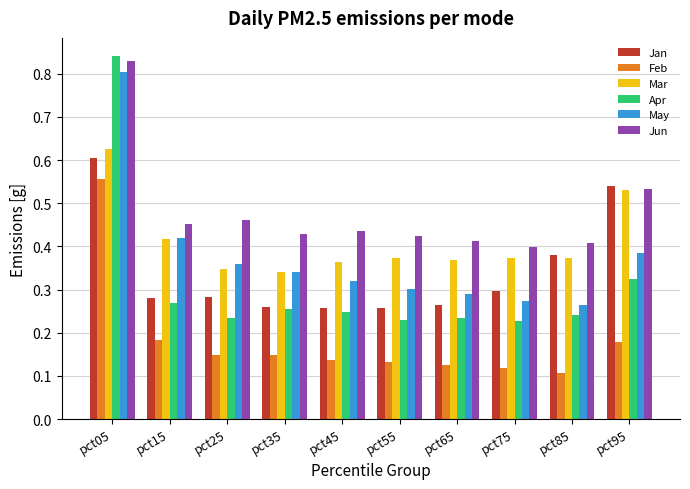

True or false: Apr has a value of 0.3 at pct35.

True